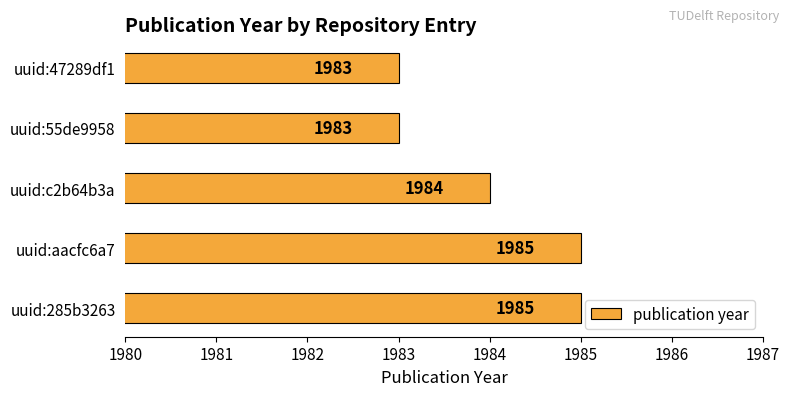

At which label is the value closest to 1984?

uuid:c2b64b3a